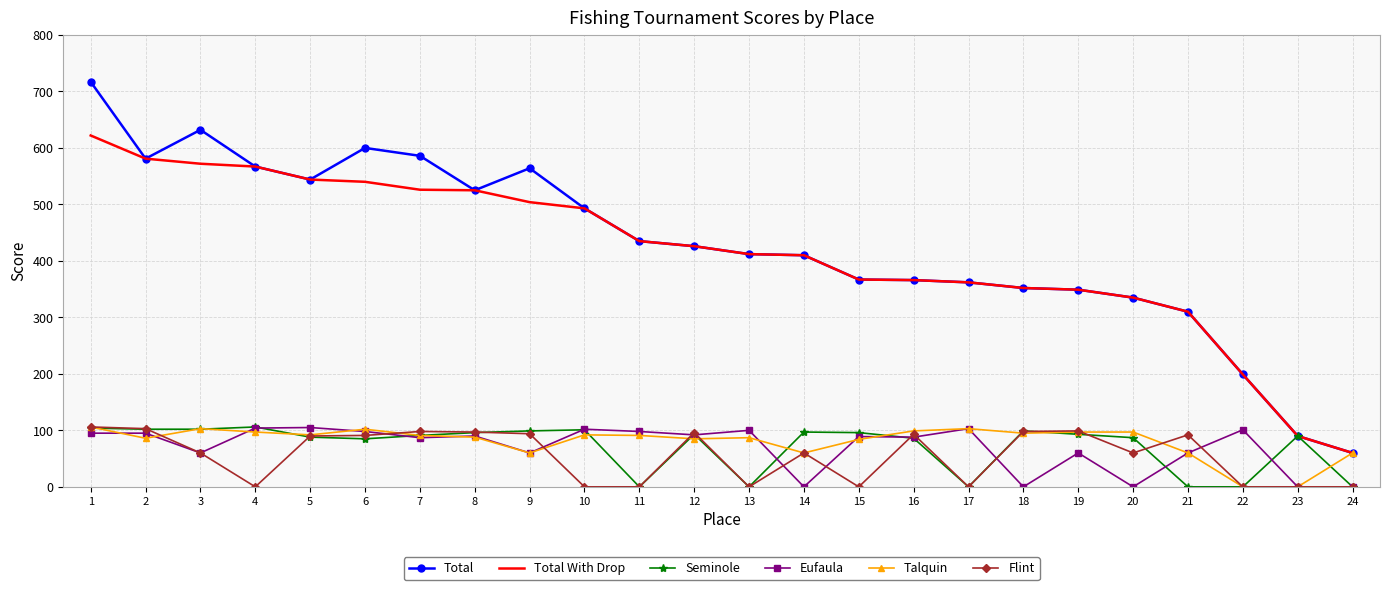

What value does the Total With Drop series have at 10?

493